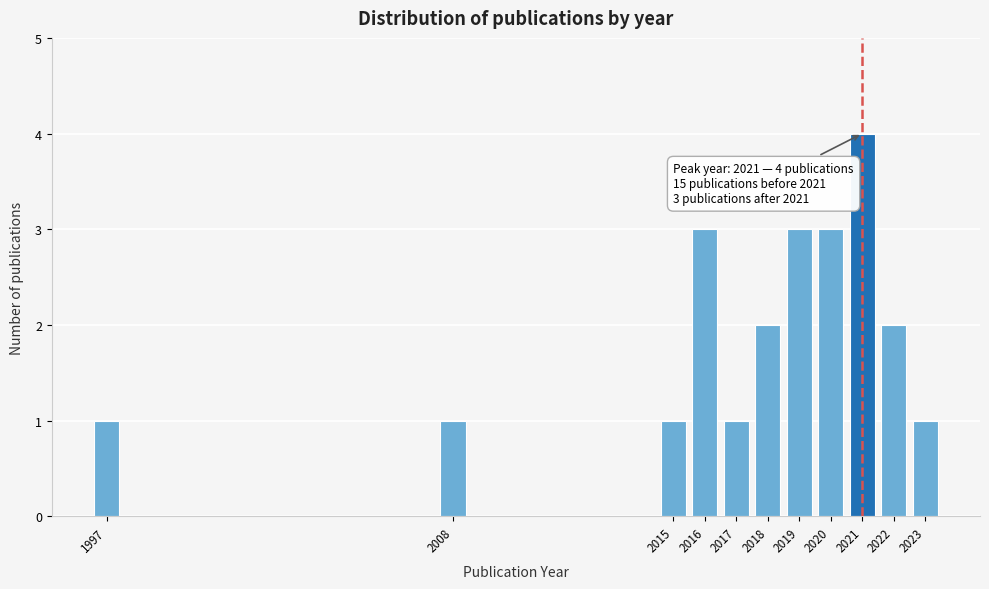

Reading left to right, list all the values displayed in this chart.

1	1	1	3	1	2	3	3	4	2	1